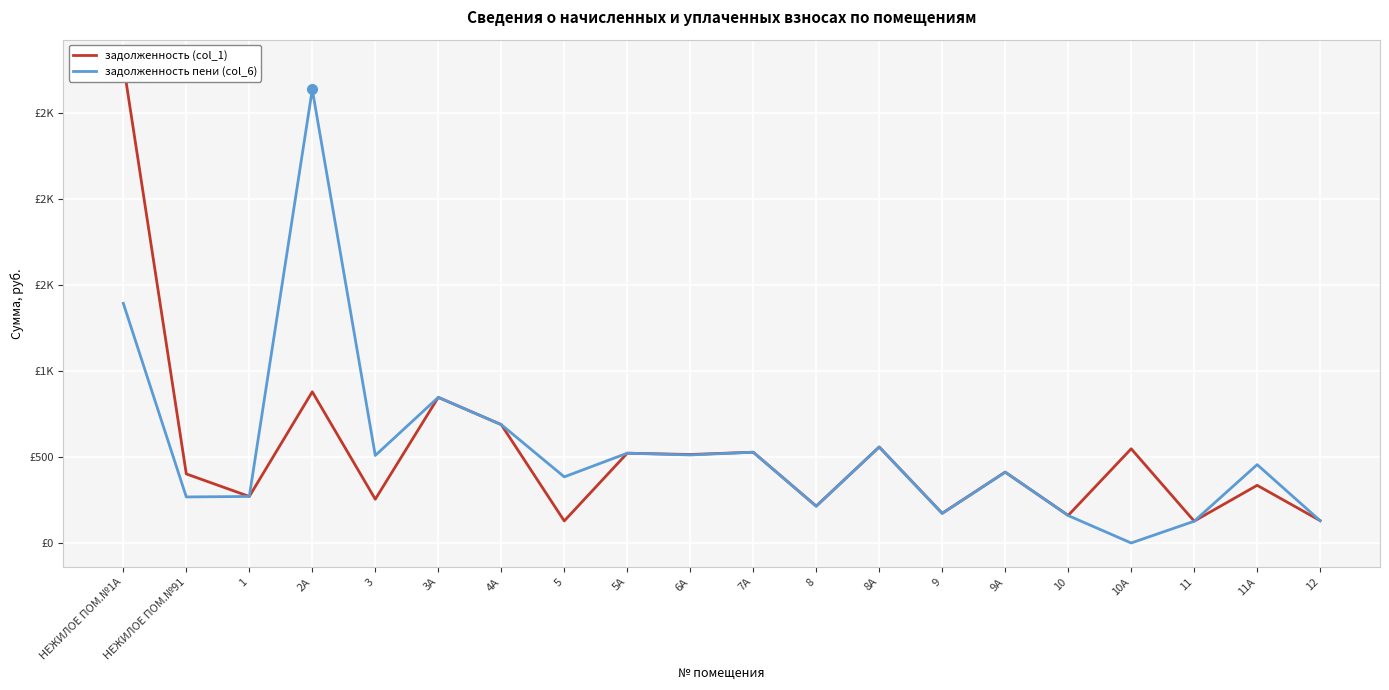

How many values in the задолженность (col_1) series are below 411?

10